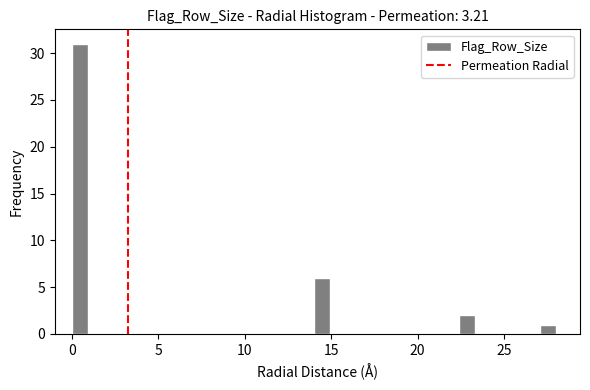

Read against the x-axis, roughly where is the centre of the tallest bar?

0.5